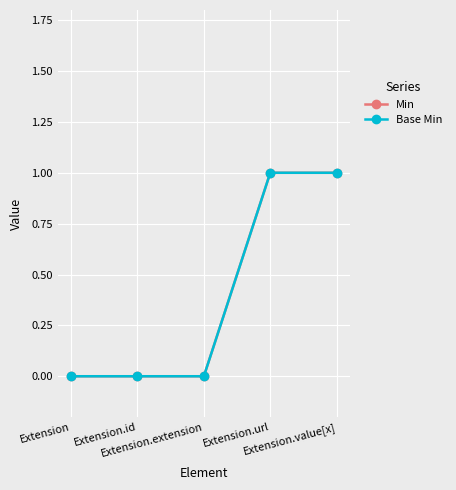

Is it true that Min equals 0 at Extension?

True